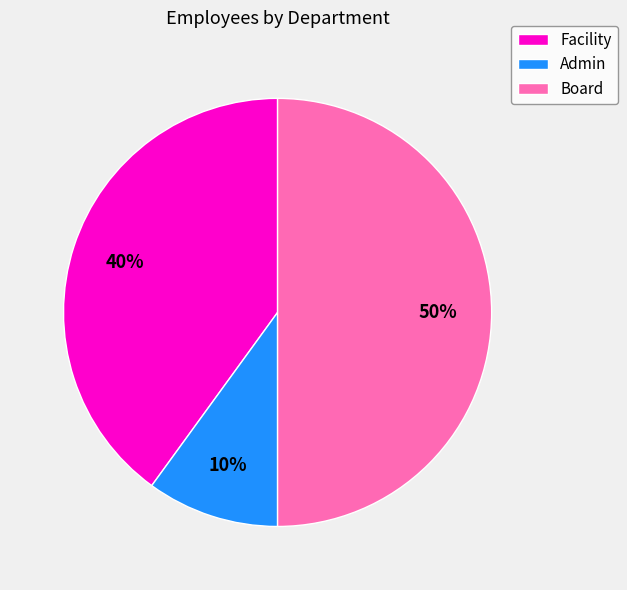

How many slices are in this pie chart?

3